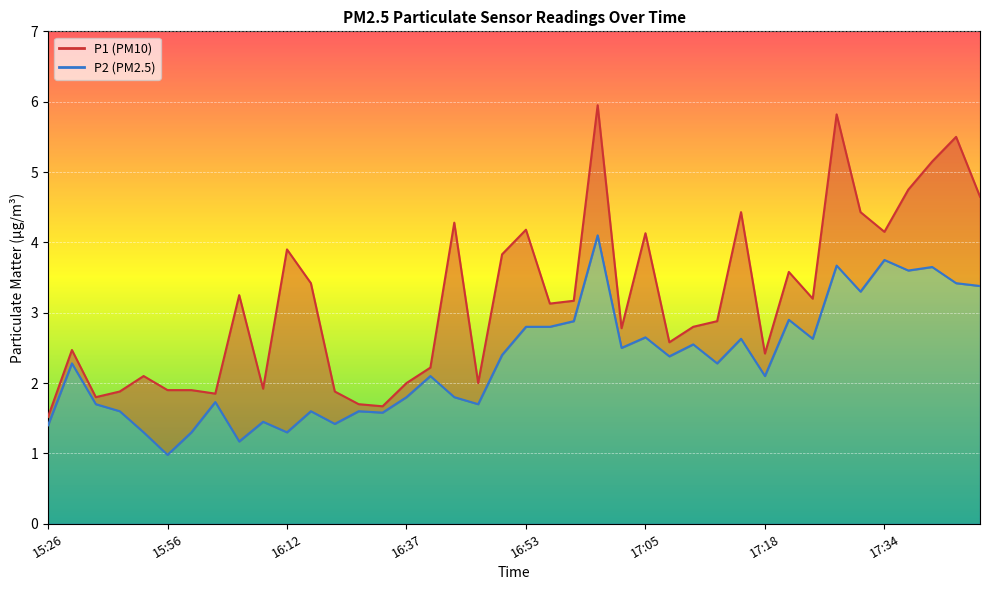

At which label is P1 closest to 3?

17:13